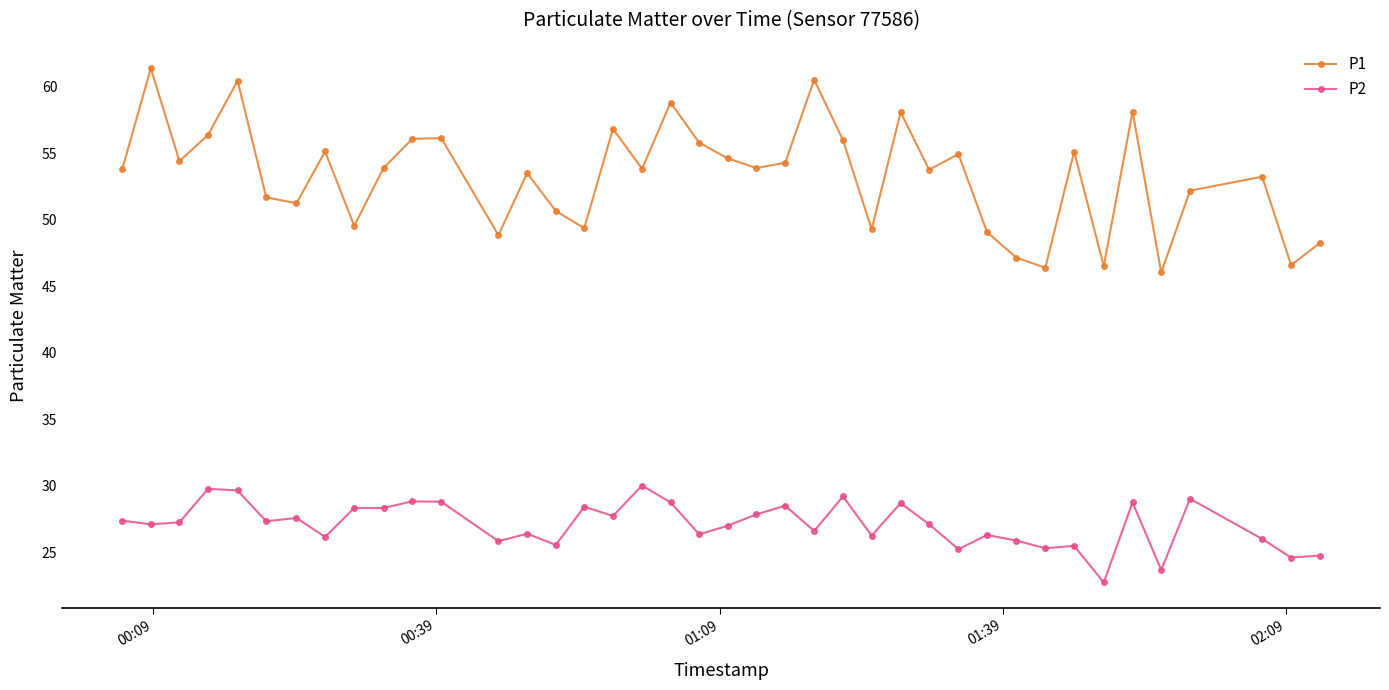

What is the value of the P2 point at the 4th from the left?

29.8